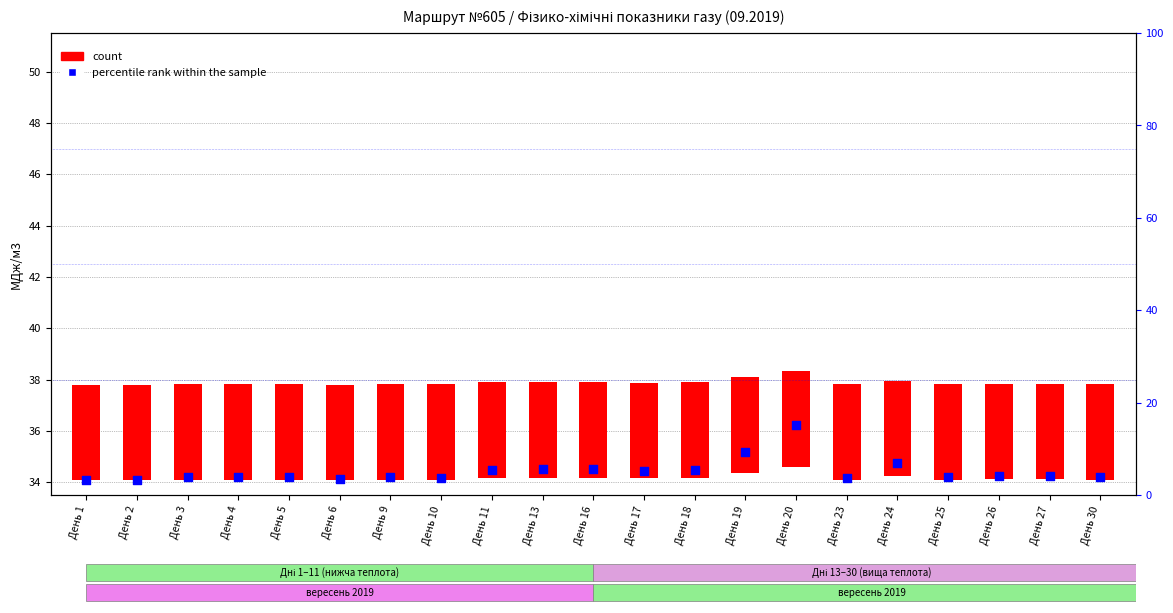

What is the ratio of the value at День 19 to the value at День 18?

1.0